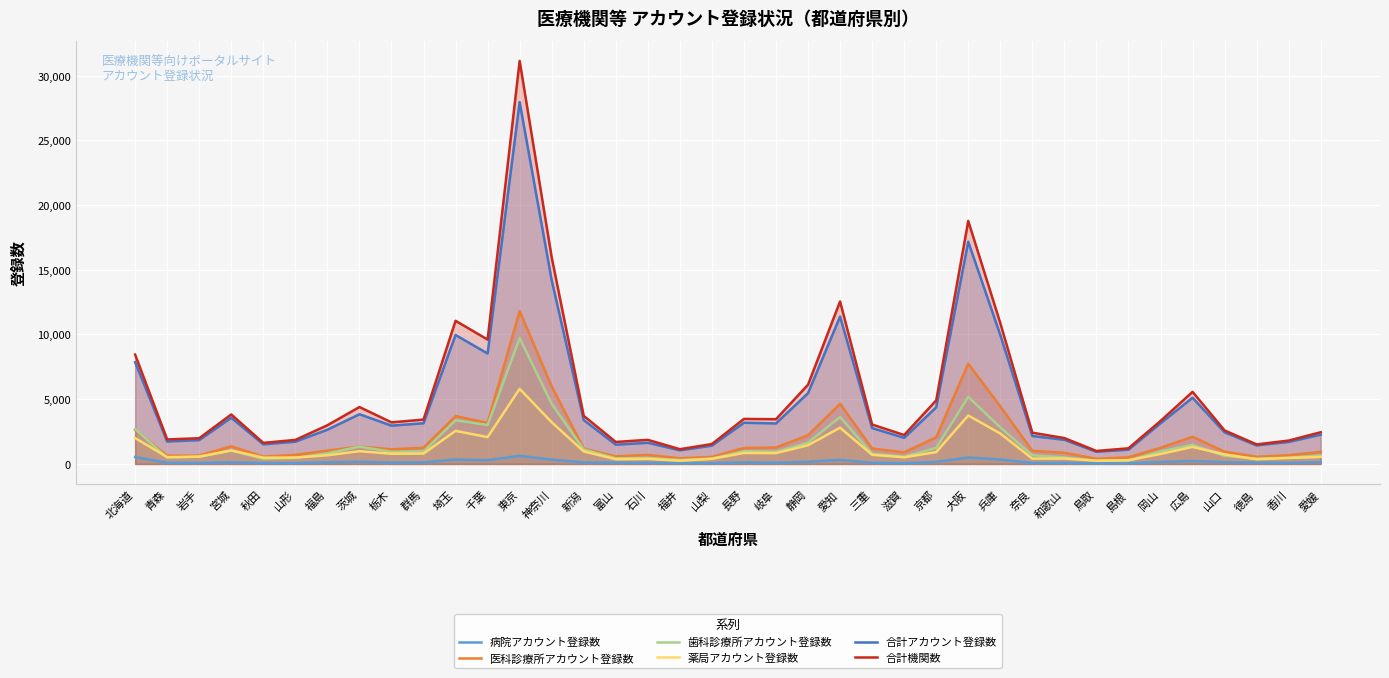

Is it true that 薬局アカウント登録数 equals 288 at 和歌山?

False